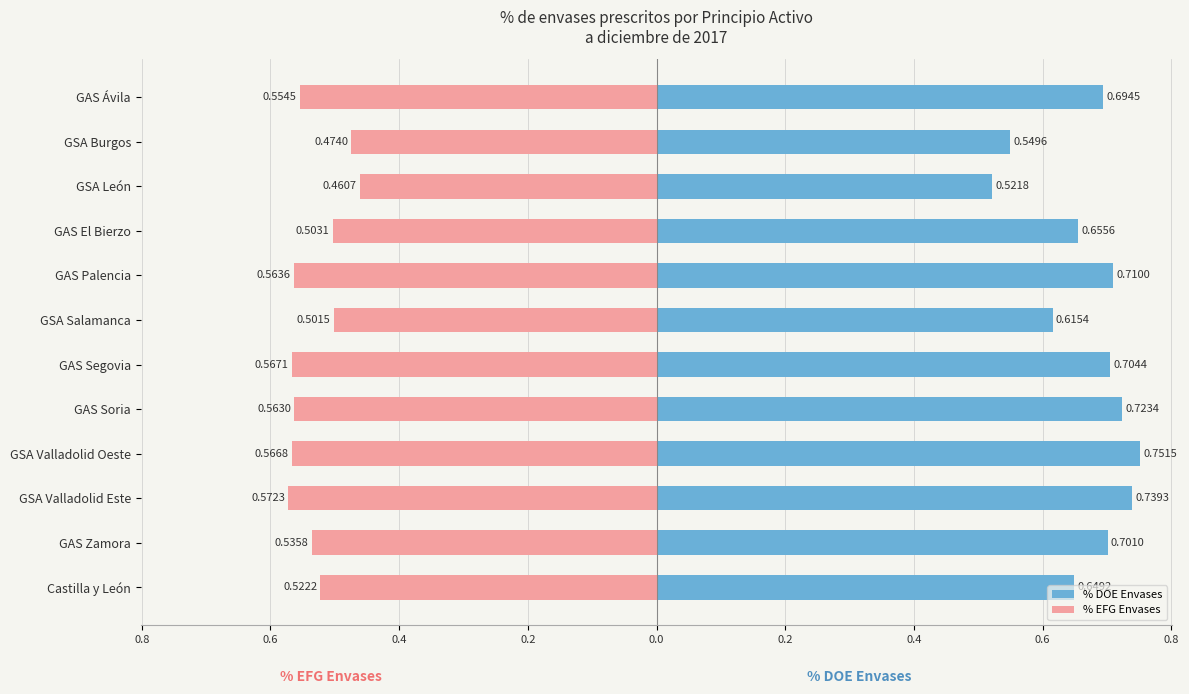

What is the average value of the % EFG Envases series?

-0.5